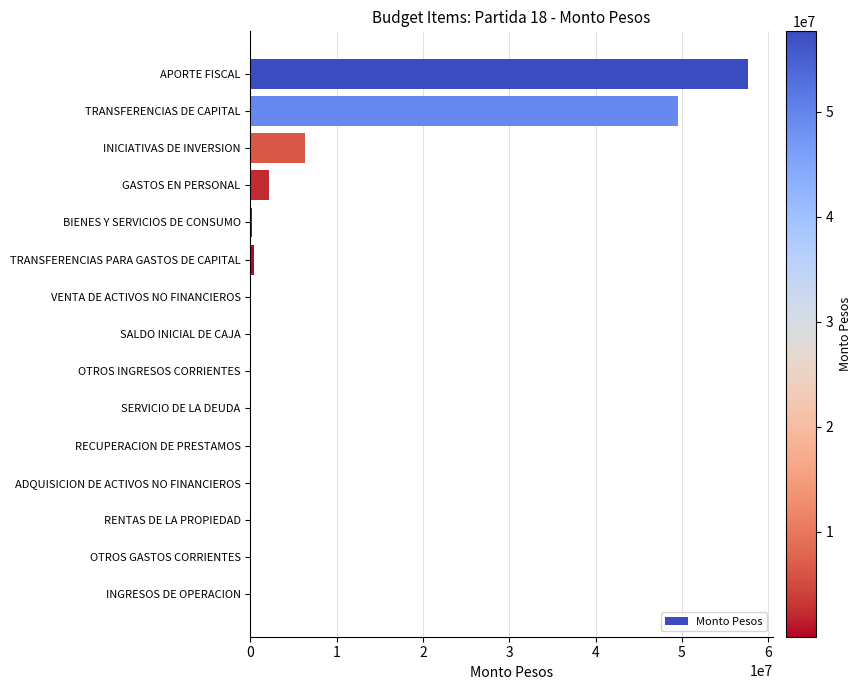

What is the greatest value displayed?

57665307